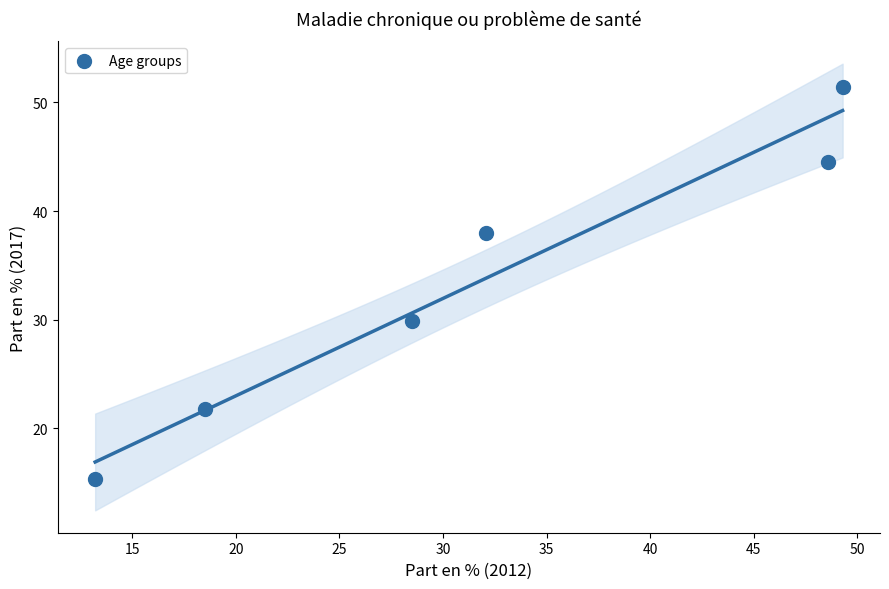

What Y value in the scatter plot is closest to 33?

29.9